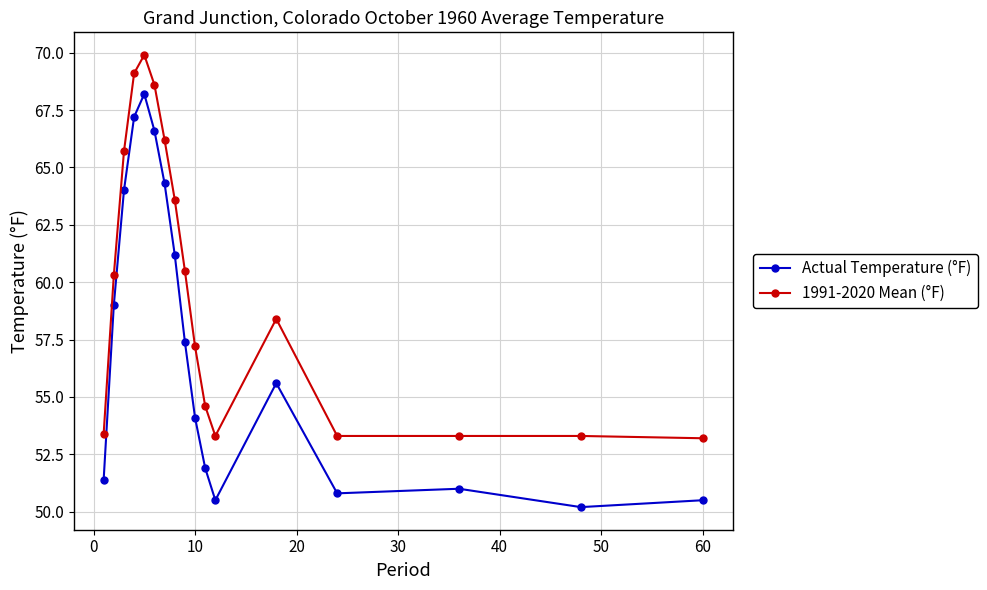

What is the value of the Actual Temperature (°F) point at the 3rd from the left?

64.0